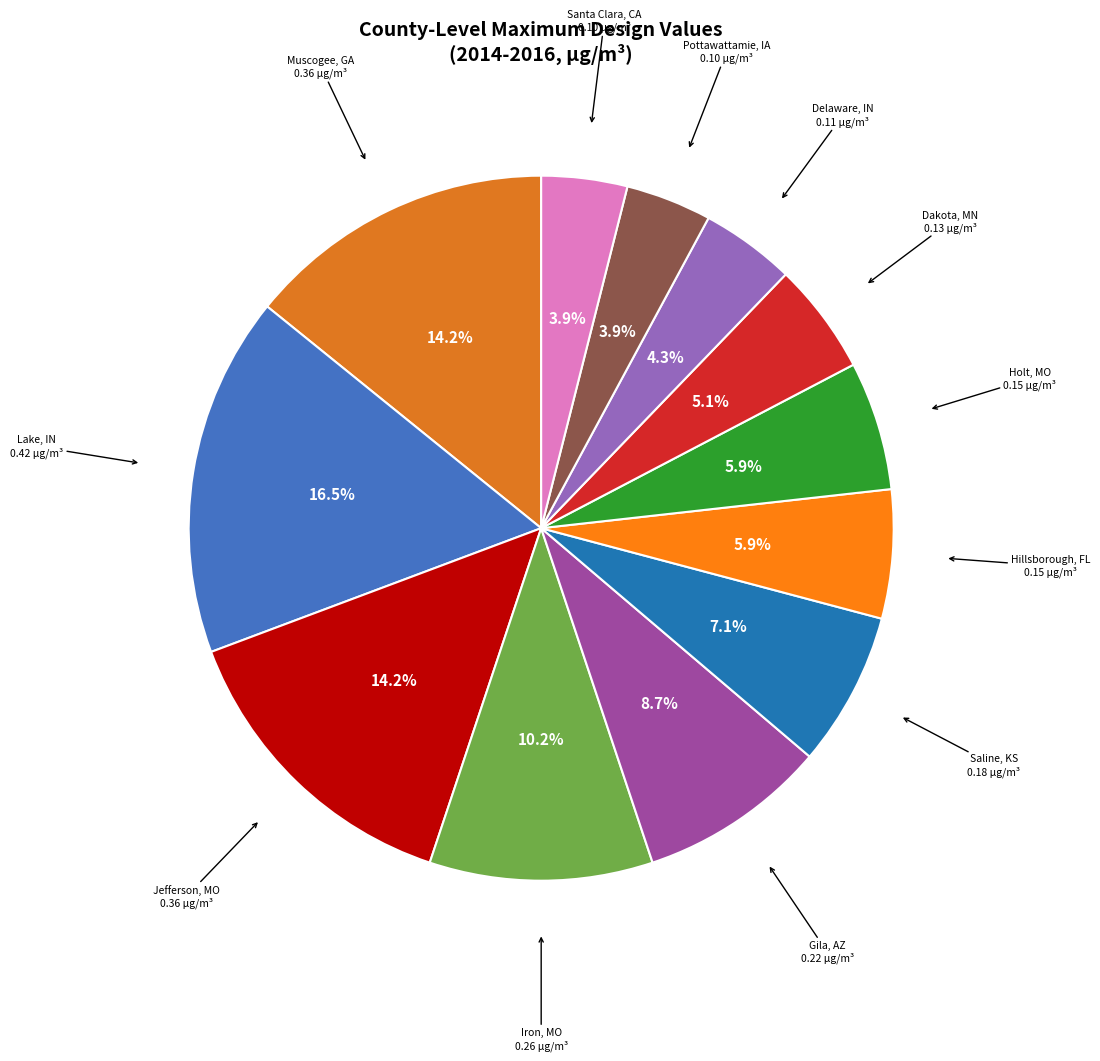

Is the sum of Gila, AZ and Holt, MO greater than half?

No